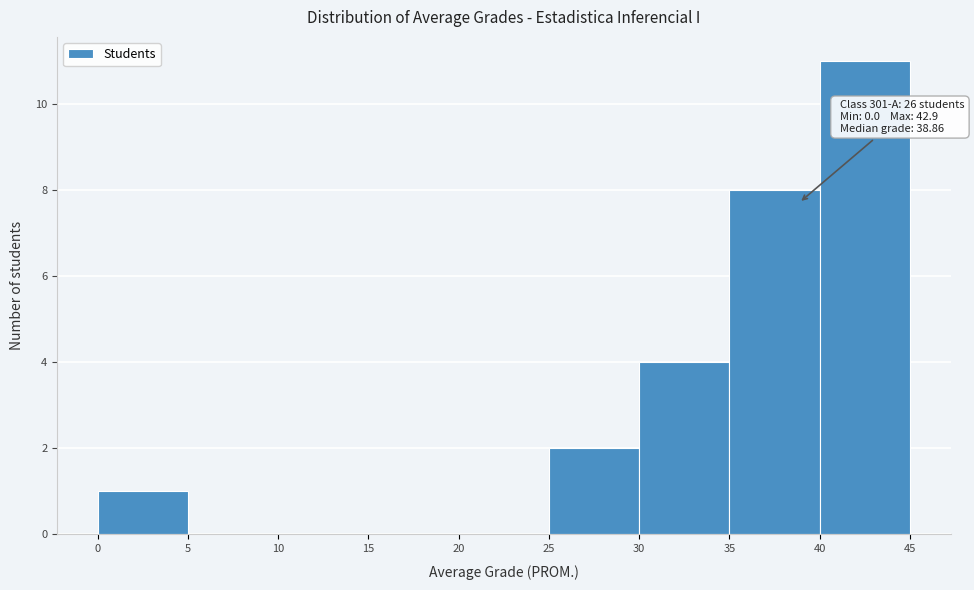

Over which range of the x-axis is the bar tallest?

40 to 45